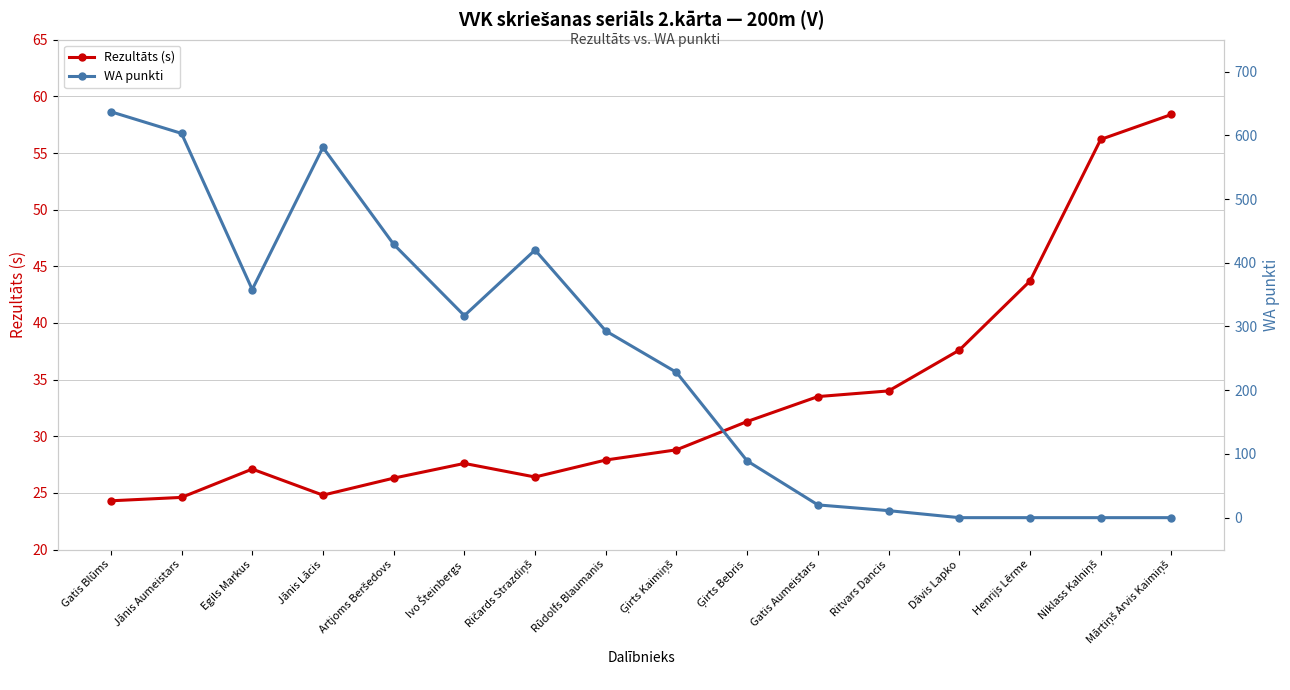

What is the value of the Rezultāts (s) point at the 14th from the left?

43.7